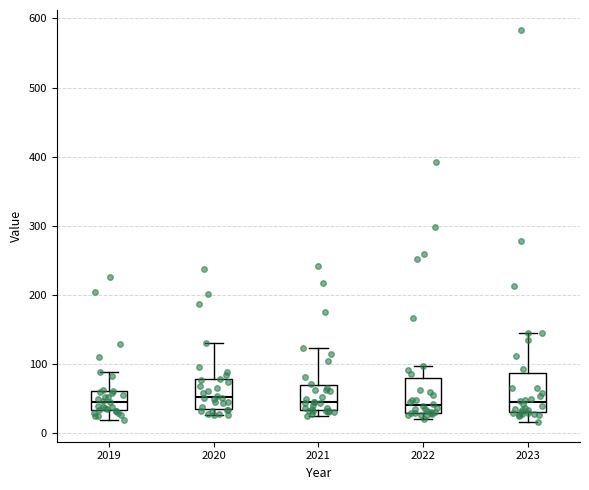

Reading left to right, transcribe this box plot: for each box, give where its median line is, the range the box spans, and where its two whiskers end, as read against the y-axis. The values are not printed on the chart, so give them approximately, as read against the axis.

2019: median 50, box 30 to 60, whiskers 20 to 90
2020: median 50, box 30 to 80, whiskers 30 (just below the box's lower edge) to 130
2021: median 40, box 30 to 70, whiskers 30 (just below the box's lower edge) to 120
2022: median 40, box 30 to 80, whiskers 20 to 100
2023: median 50, box 30 to 90, whiskers 20 to 150